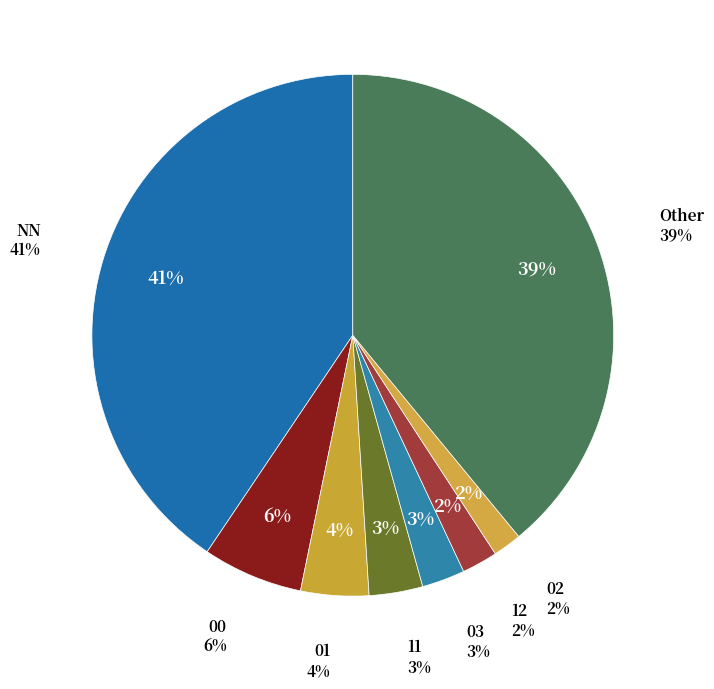

True or false: 02 accounts for 15% of the total.

False